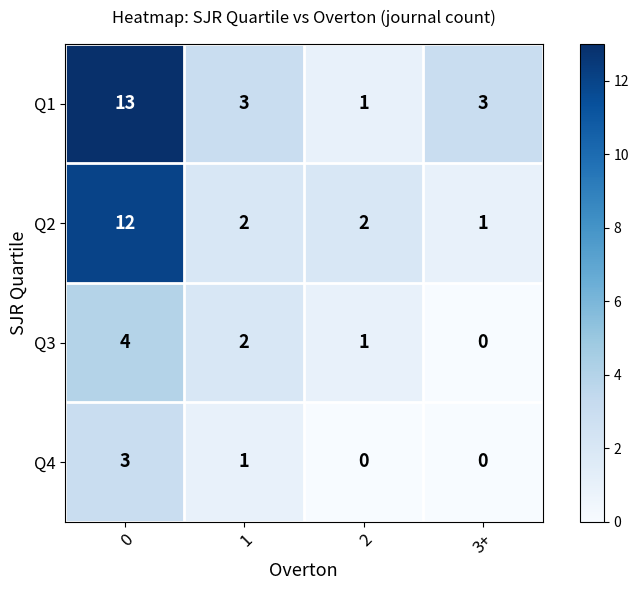

List the series in order of their overall mean, highest first.

Q1, Q2, Q3, Q4